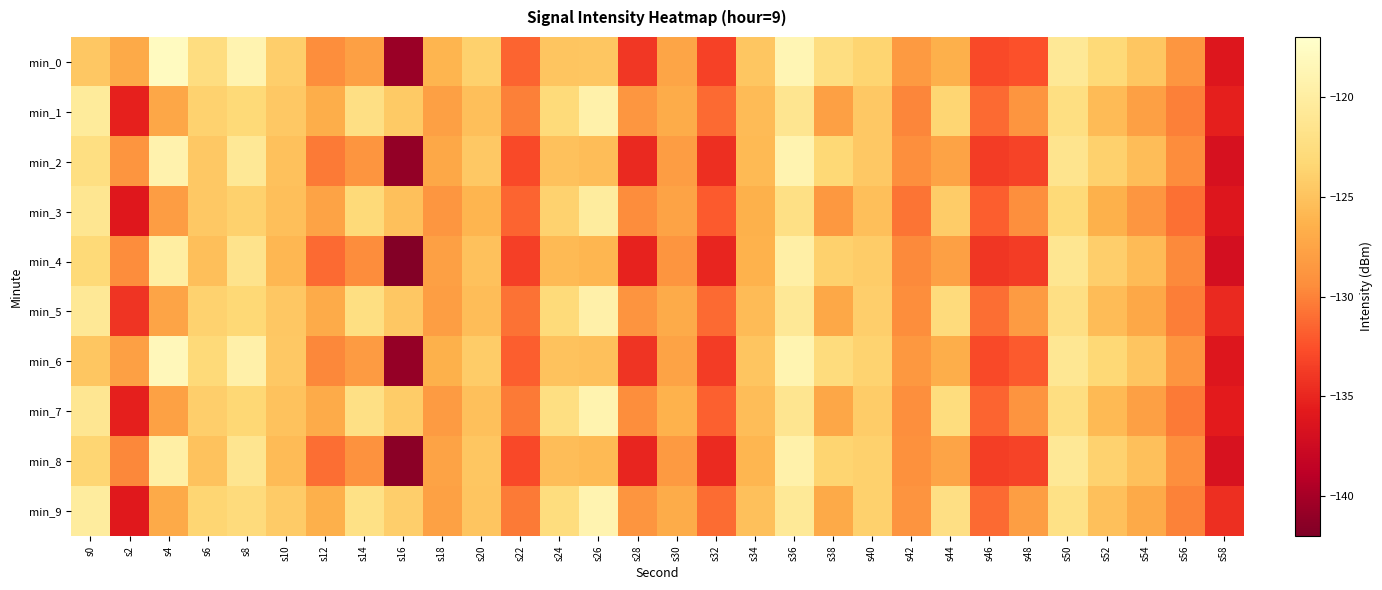

What is the greatest value displayed?

-117.8